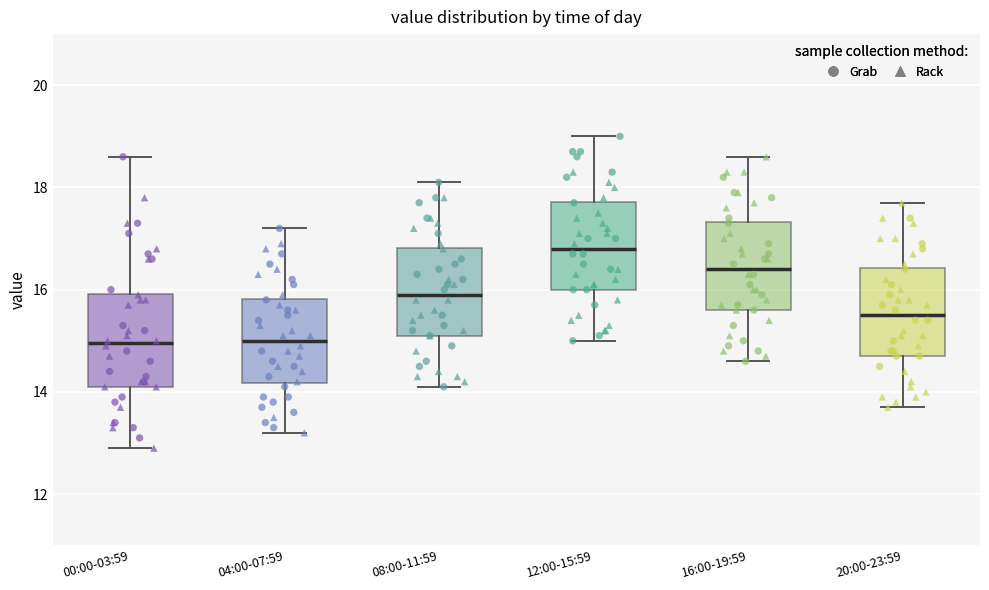

Reading left to right, read every box against the y-axis: the position of its median line, the range the box covers, and the ends of its whiskers. The values are not printed on the chart, so give them approximately, as read against the axis.

00:00-03:59: median 15.0, box 14.2 to 16.0, whiskers 13.0 to 18.6
04:00-07:59: median 15.0, box 14.2 to 15.8, whiskers 13.2 to 17.2
08:00-11:59: median 16.0, box 15.2 to 16.8, whiskers 14.2 to 18.2
12:00-15:59: median 16.8, box 16.0 to 17.8, whiskers 15.0 to 19.0
16:00-19:59: median 16.4, box 15.6 to 17.4, whiskers 14.6 to 18.6
20:00-23:59: median 15.6, box 14.8 to 16.4, whiskers 13.8 to 17.8